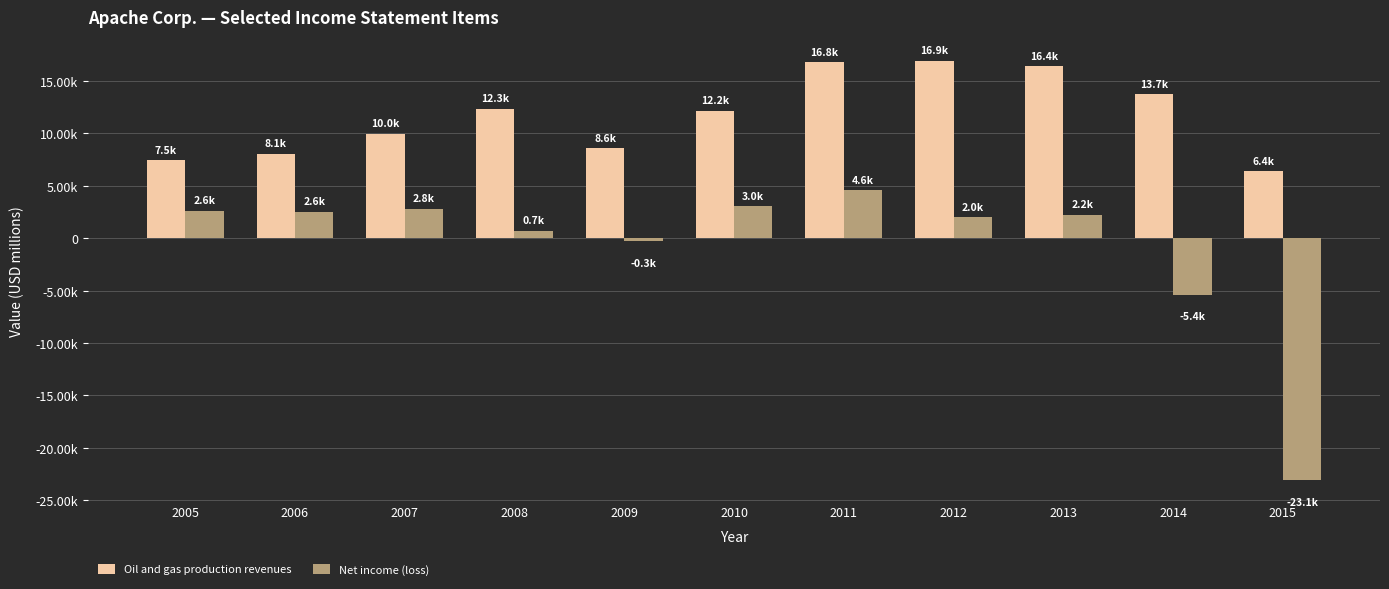

What are all the series names shown in the legend?

Oil and gas production revenues, Net income (loss)